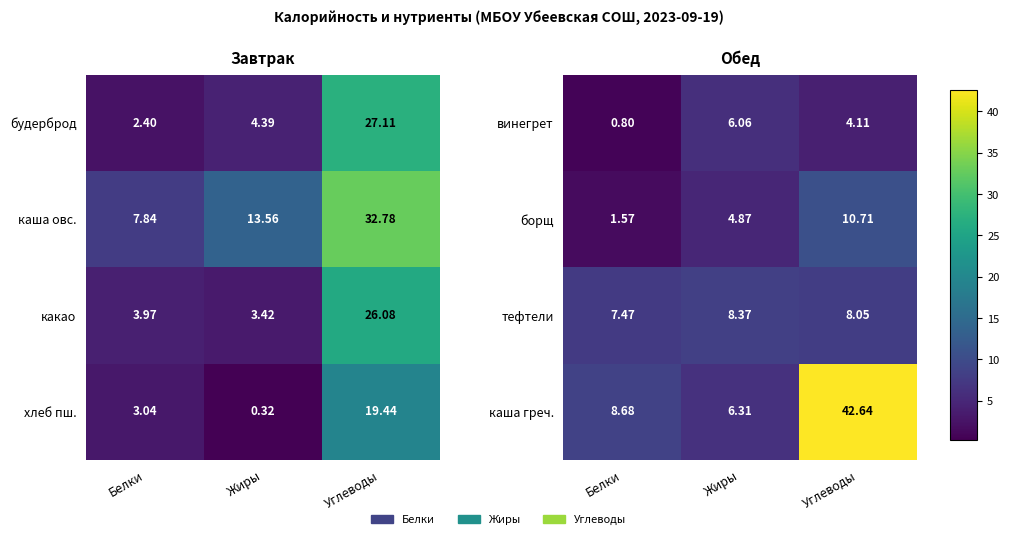

List the labels in order of борщ value, largest first.

Углеводы, Жиры, Белки